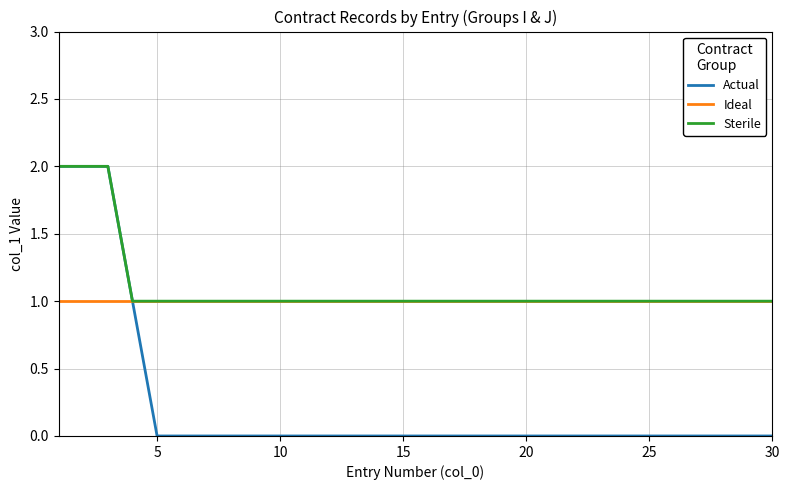

Which series has the widest spread of values?

Actual